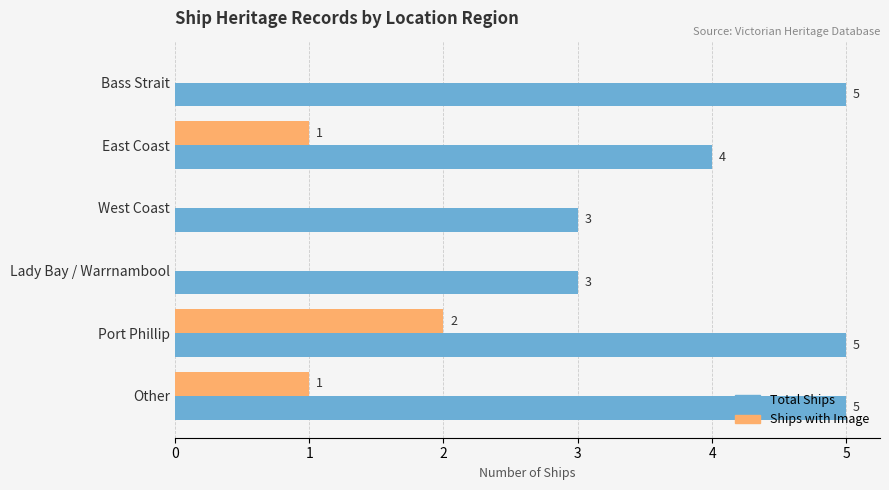

Which series has the largest total across all categories?

Total Ships